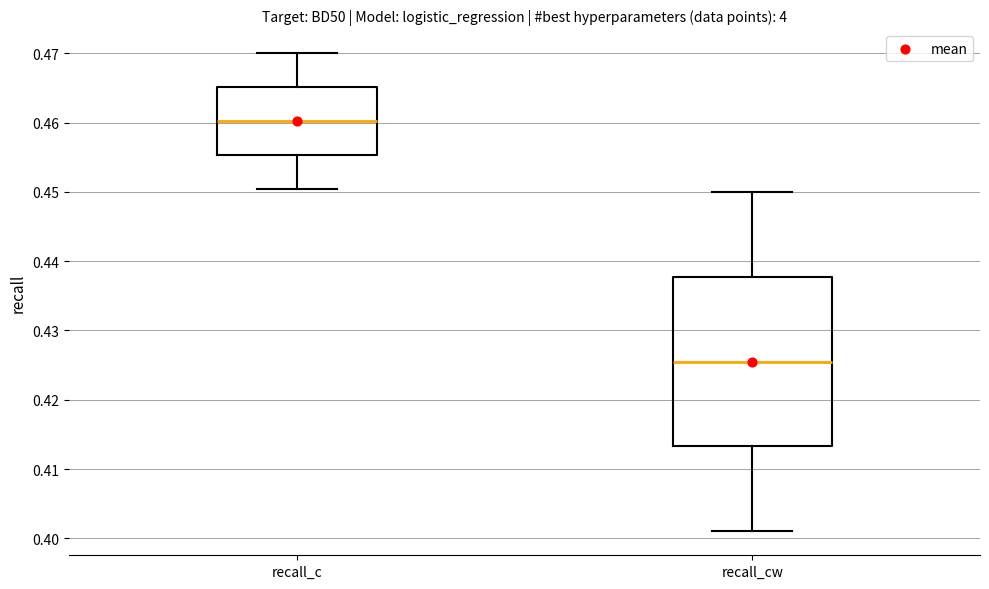

Where does the lower whisker of the box for recall_cw end on the y-axis? The values are not printed on the chart, so give them approximately, as read against the axis.

0.401